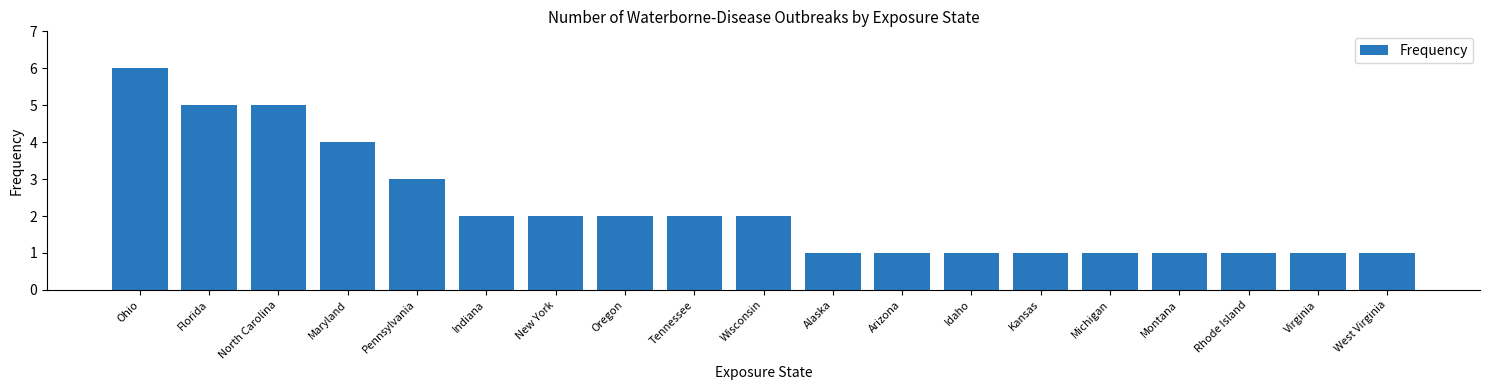

True or false: the data shows 0 at Virginia.

False